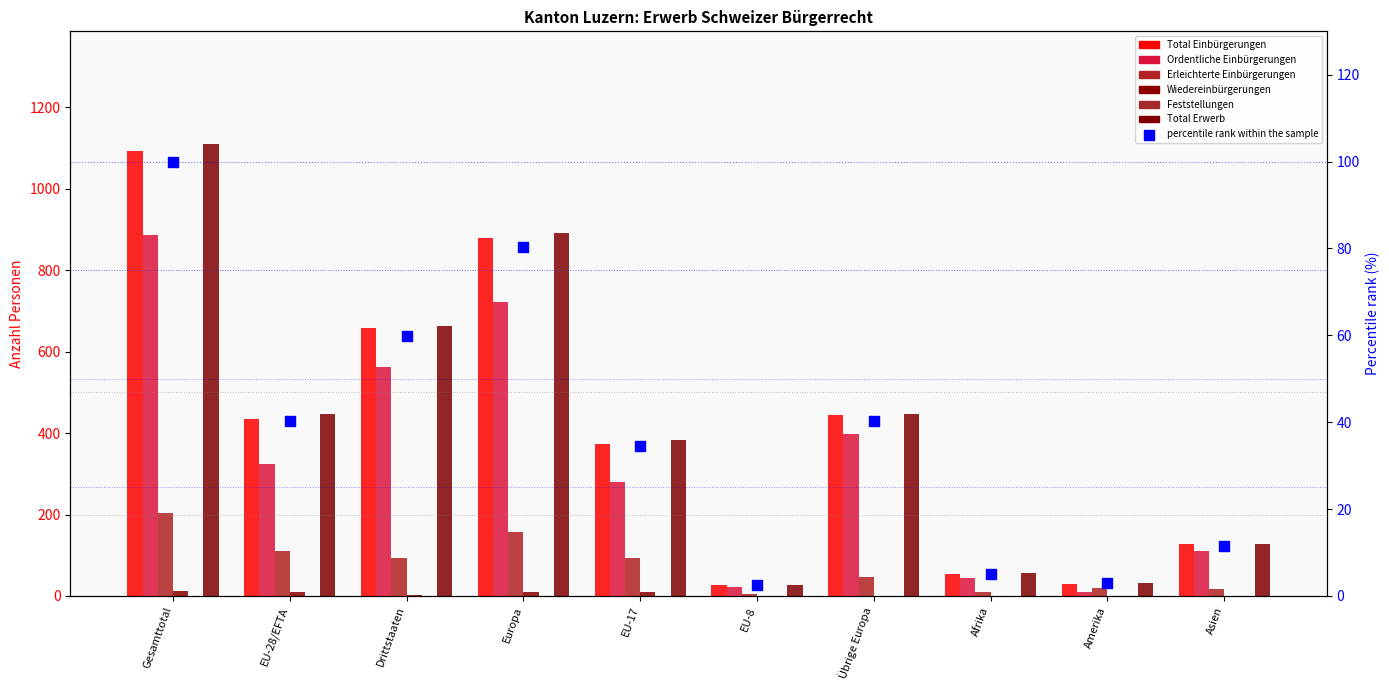

Which series has the largest Y range (max minus min)?

Total Erwerb